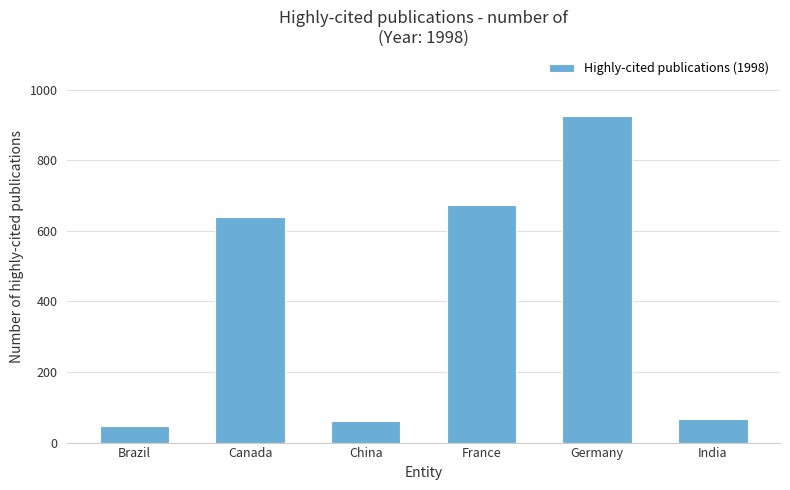

What is the change in value from Canada to France?

+32